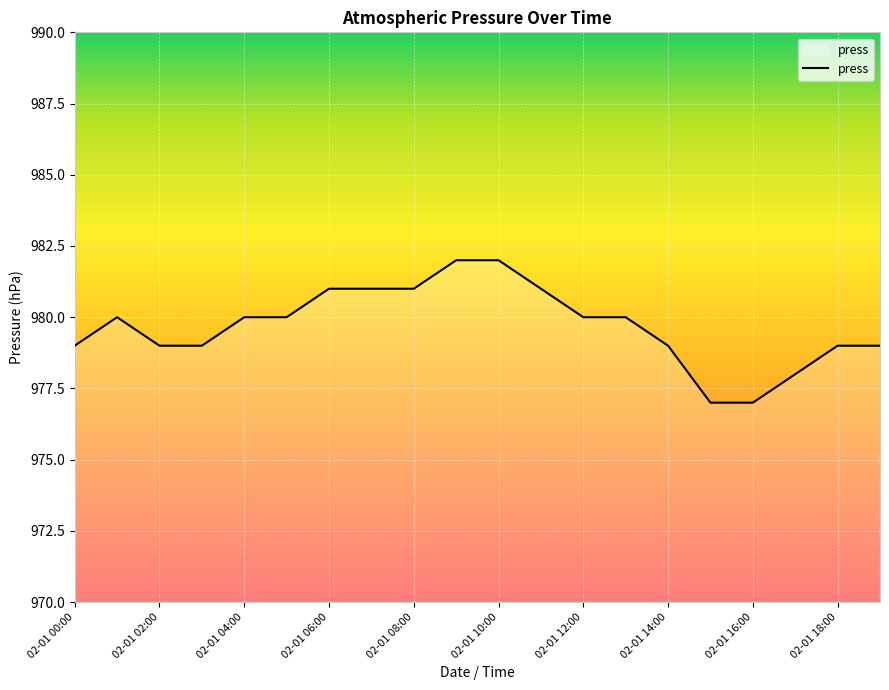

What is the greatest value displayed?

982